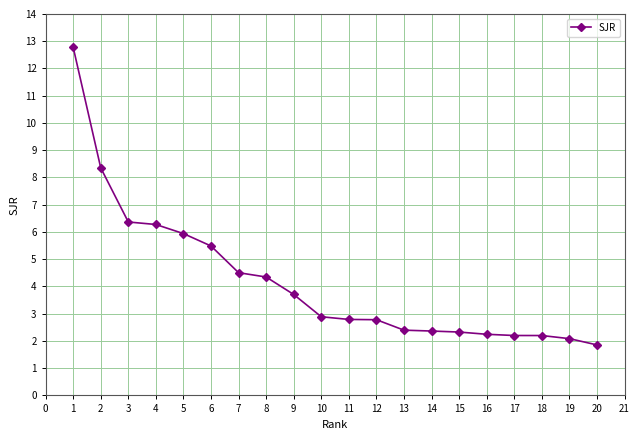

True or false: the data shows 1.3 at 16.

False